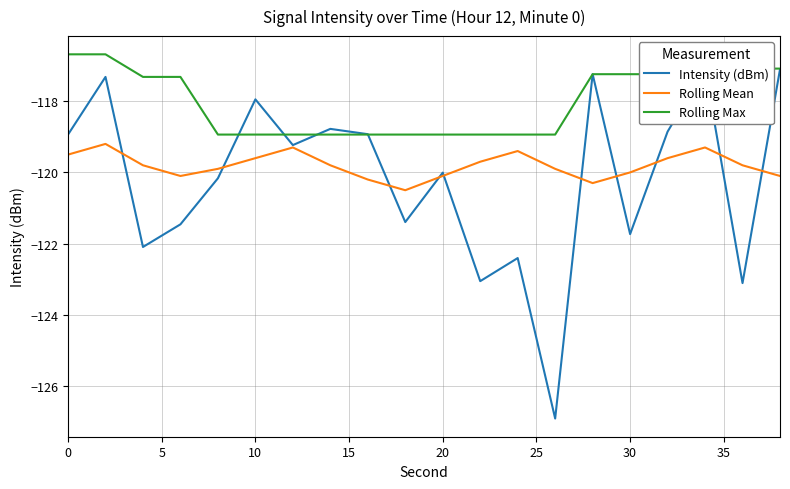

What is the maximum value for Rolling Max?

-116.7